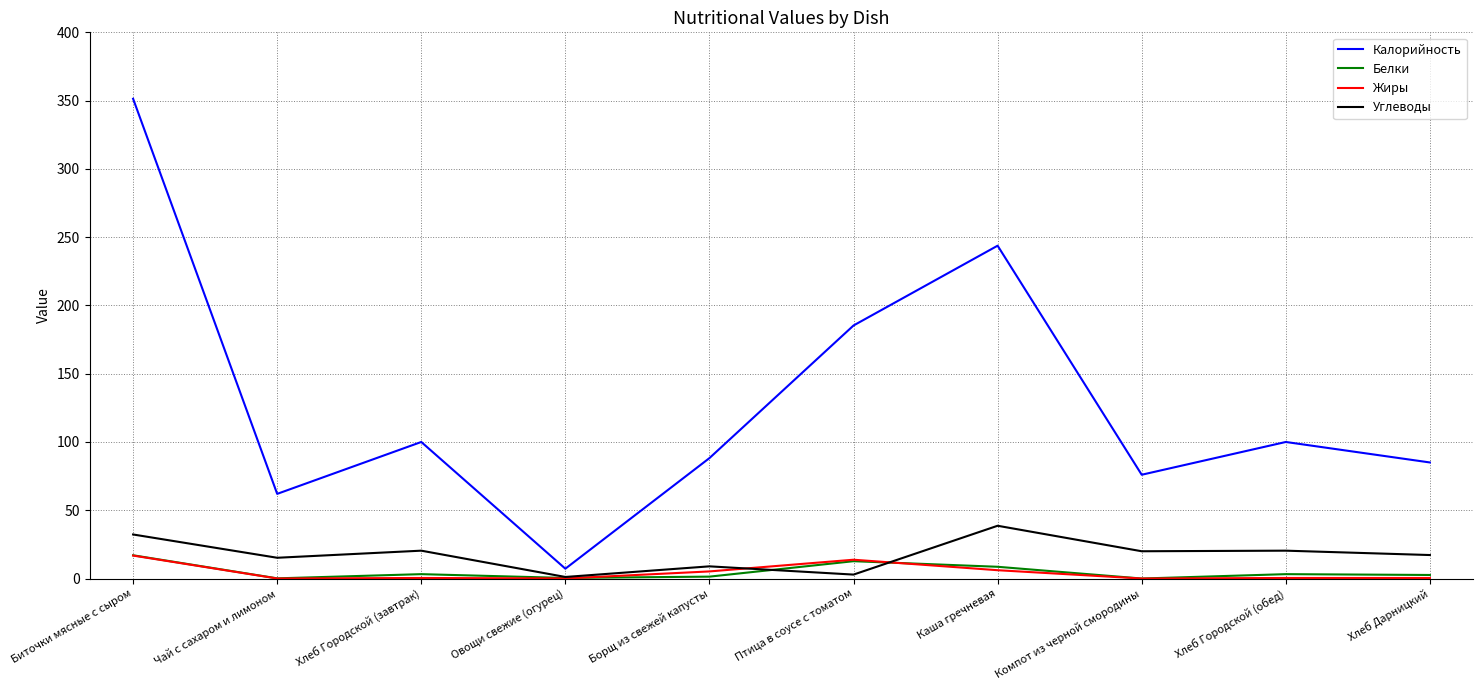

Which series has the largest total across all categories?

Калорийность